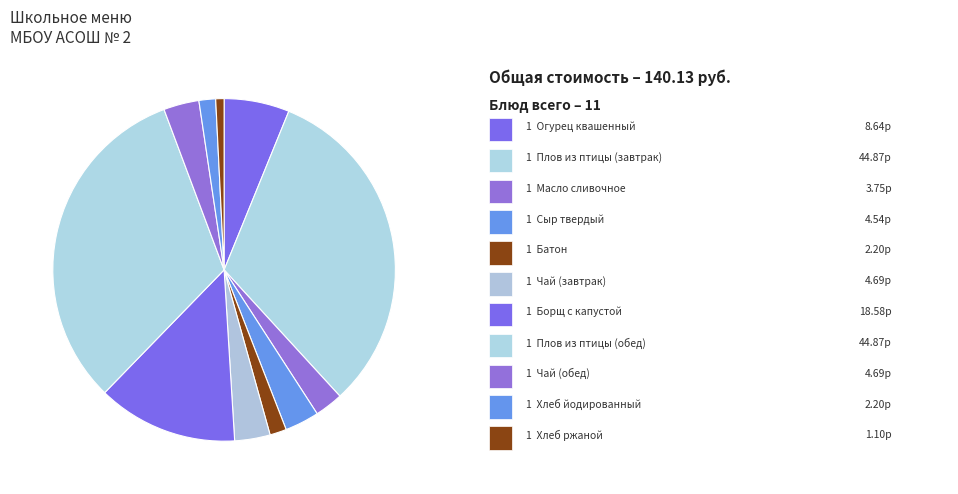

Which slice is the smallest?

Хлеб ржаной